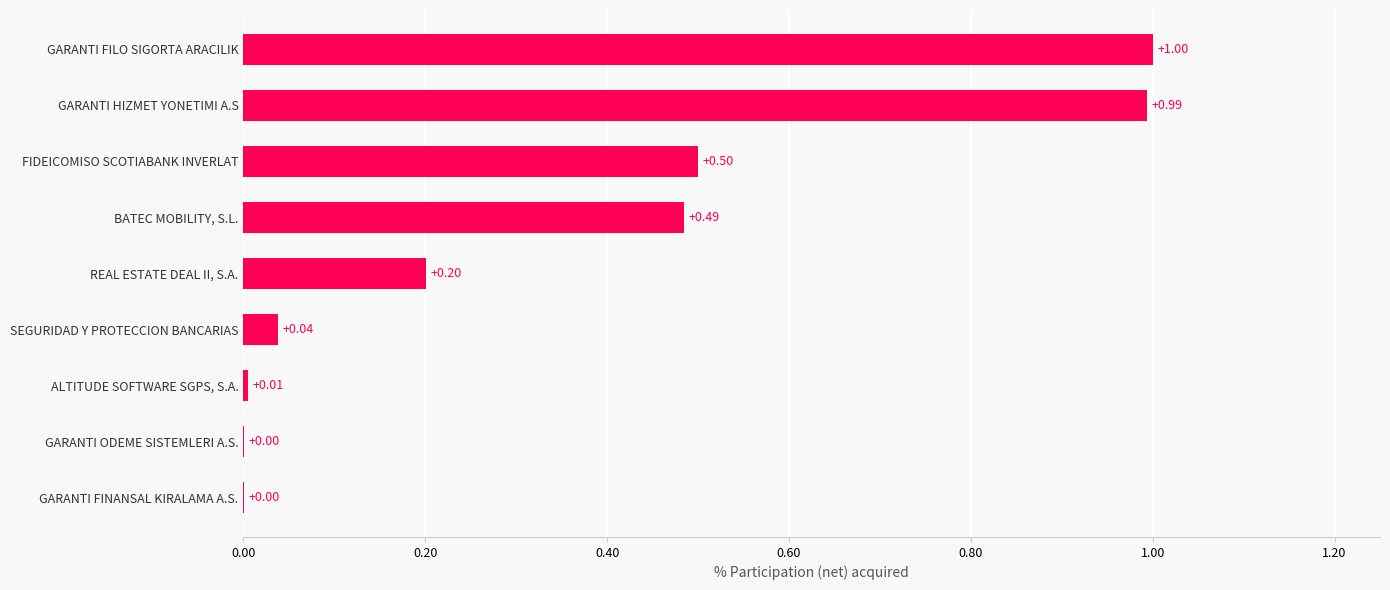

Between ALTITUDE SOFTWARE SGPS, S.A. and SEGURIDAD Y PROTECCION BANCARIAS, which is larger?

SEGURIDAD Y PROTECCION BANCARIAS